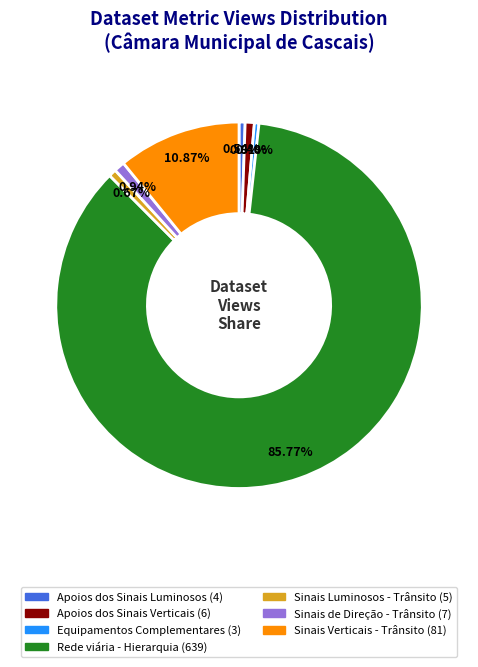

Is there a majority slice in this chart?

Yes